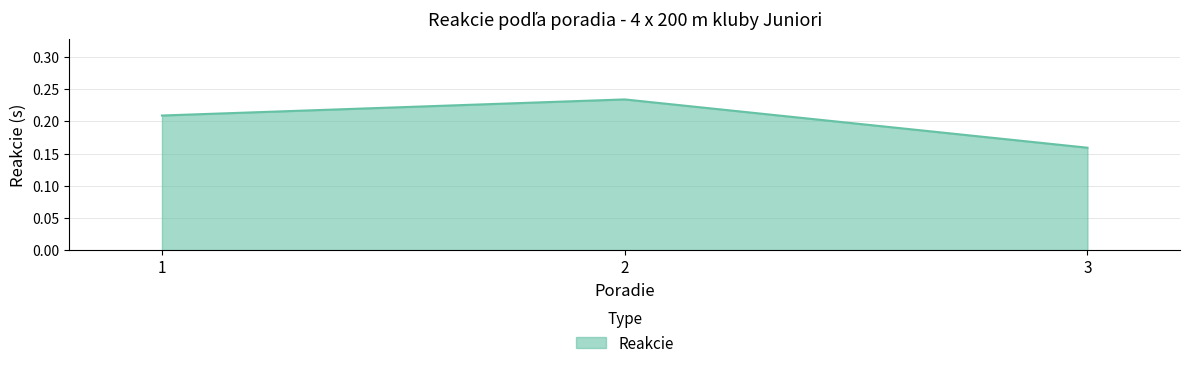

The value at 3 is 0.1. True or false?

False